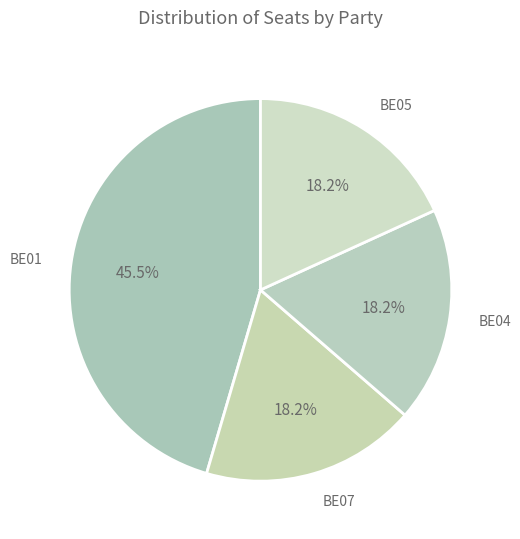

What is the largest slice in the pie chart?

BE01